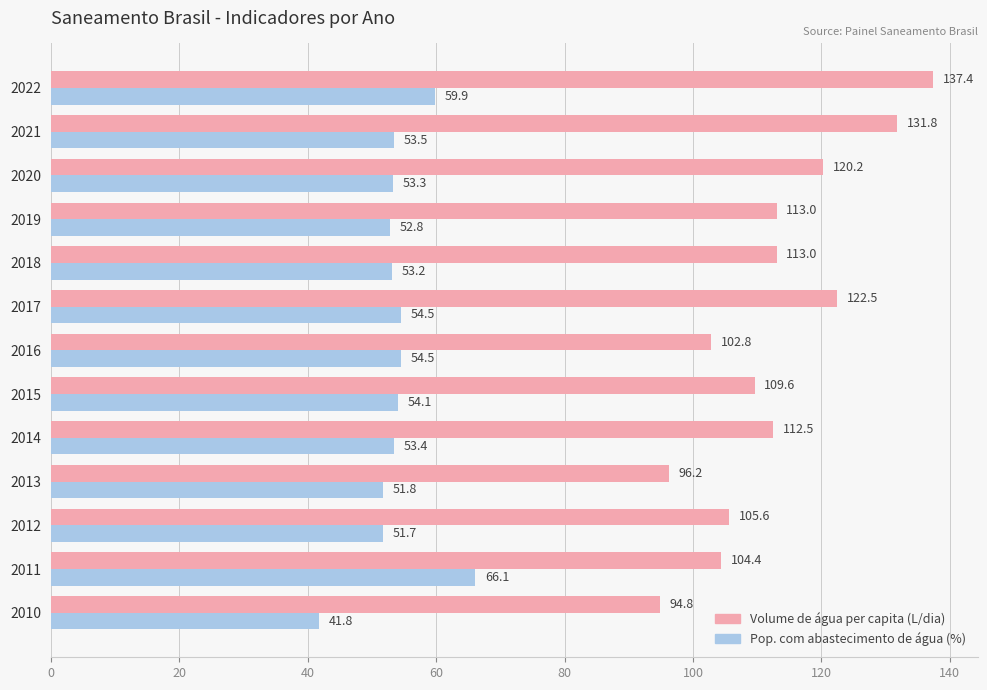

Between 2017 and 2022, which series saw the biggest shift?

Volume de água per capita (L/dia)